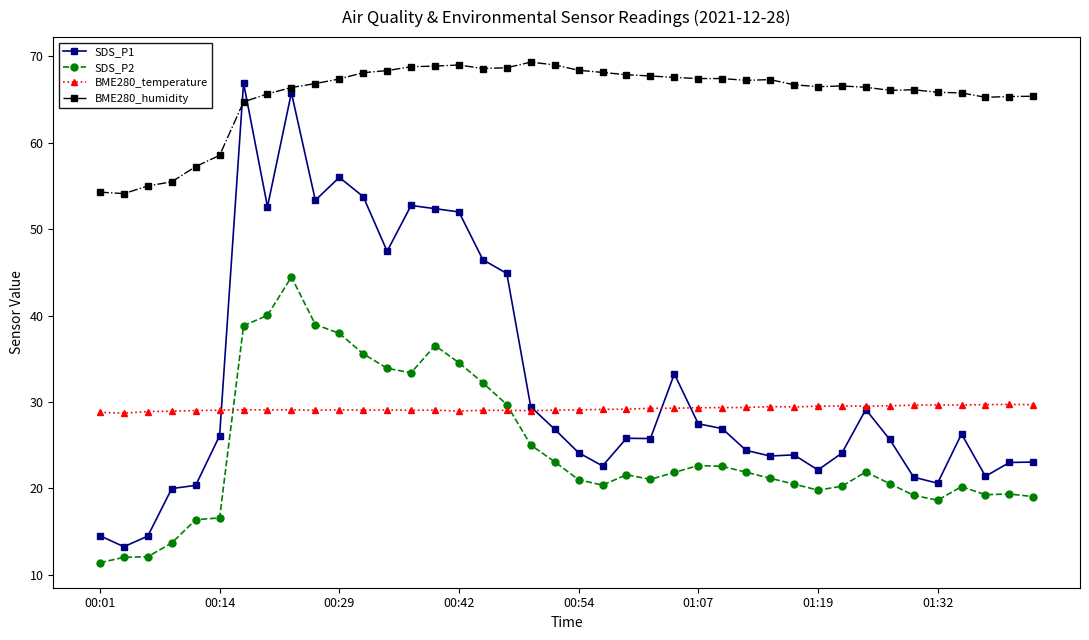

Which series has the largest range (max minus min)?

SDS_P1